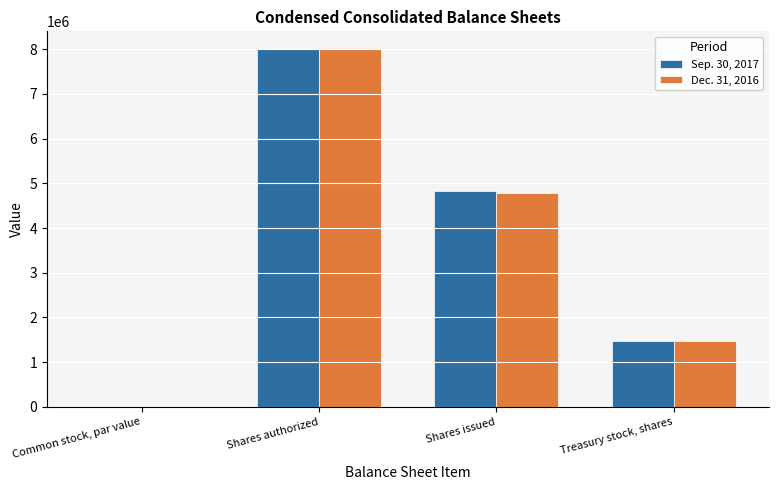

Read the Sep. 30, 2017 value at Treasury stock, shares.

1464010.0